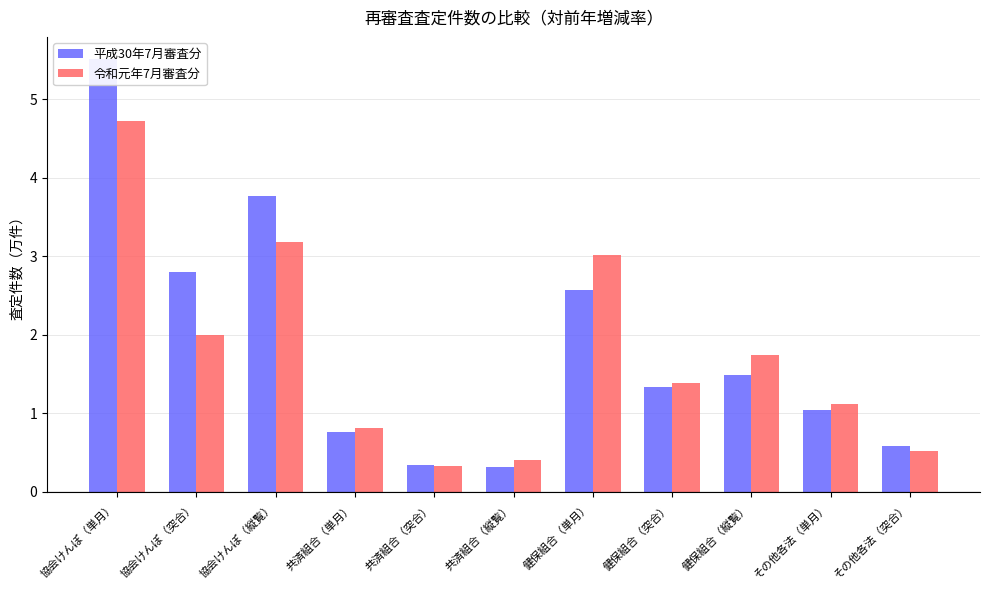

What are all the series names shown in the legend?

平成30年7月審査分, 令和元年7月審査分